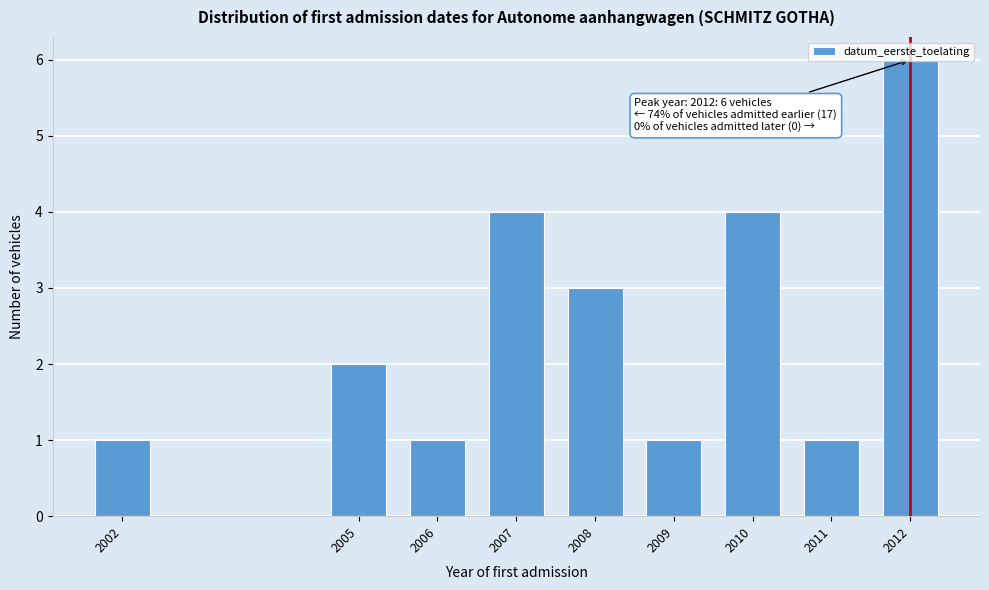

The value at 2012 is 3. True or false?

False